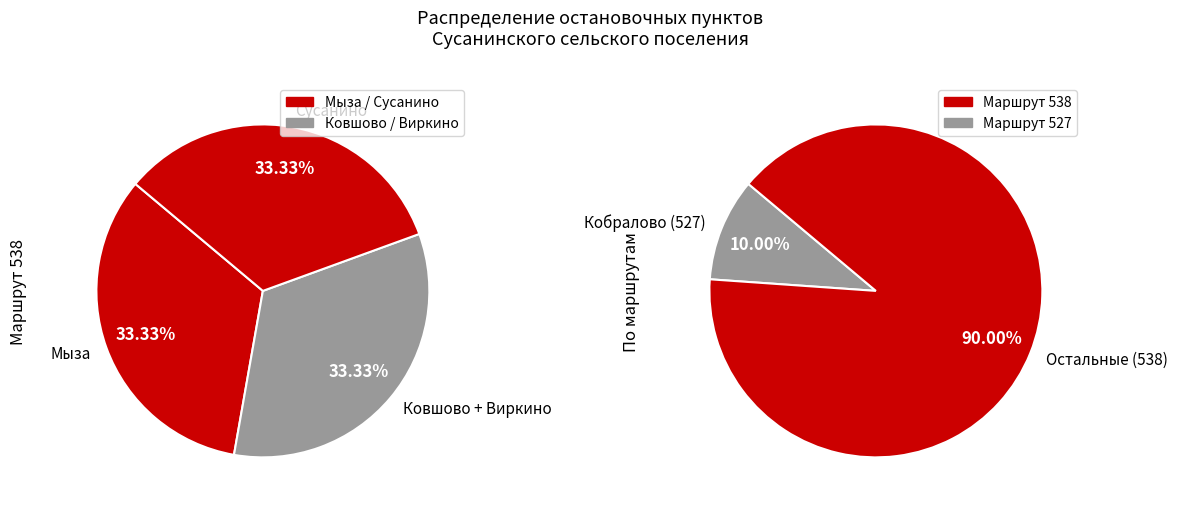

Which category has the biggest portion of the pie?

Мыза